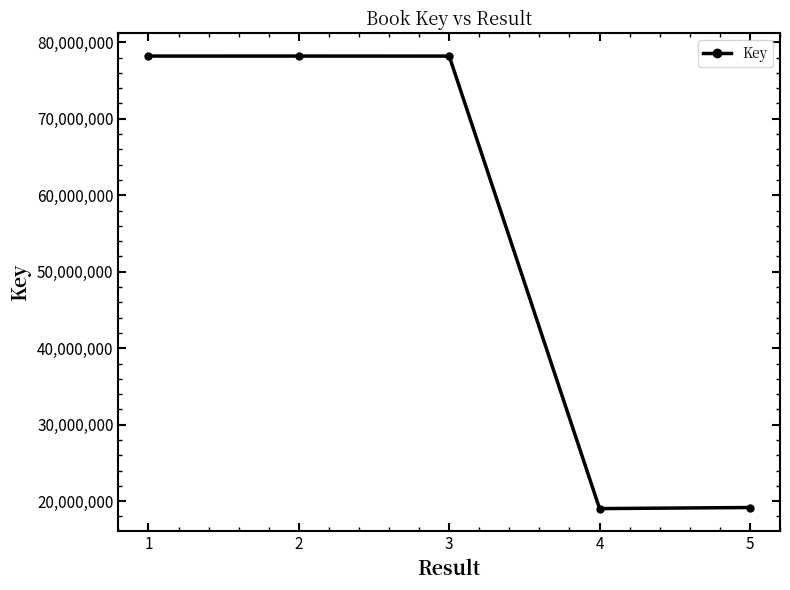

Approximately how many times larger is the value at 1 compared to 5?

4.1